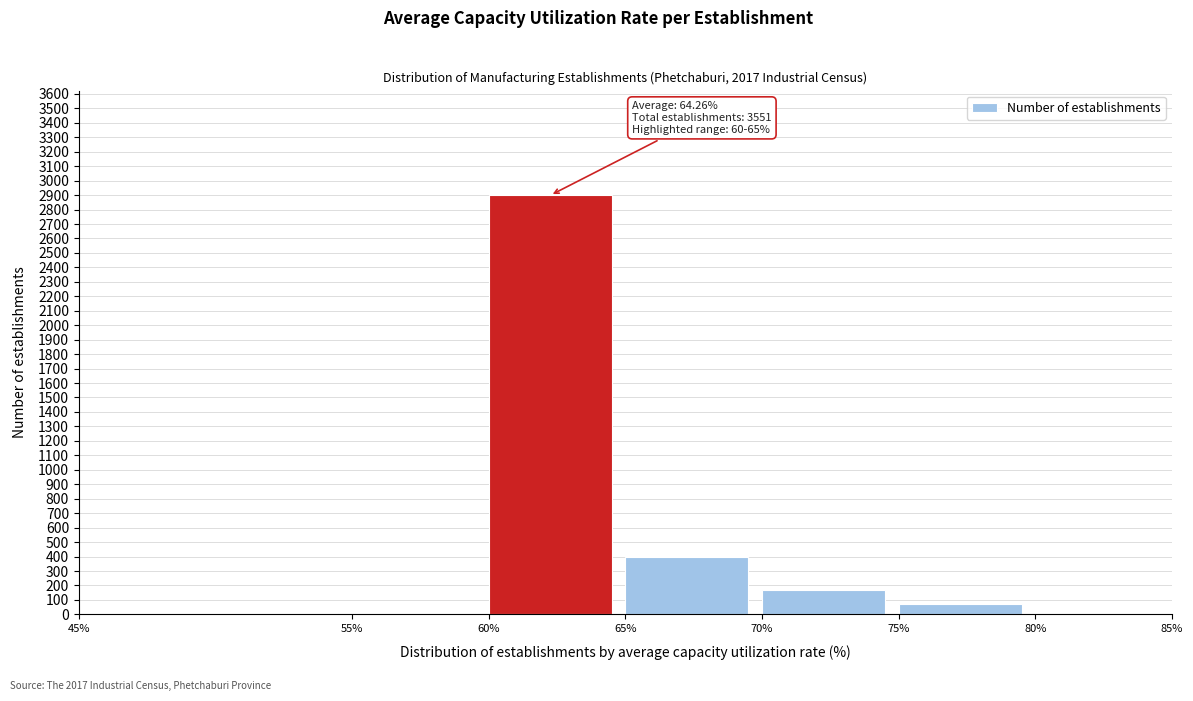

What is the sum of the values at 65% and 60%?

3297.0